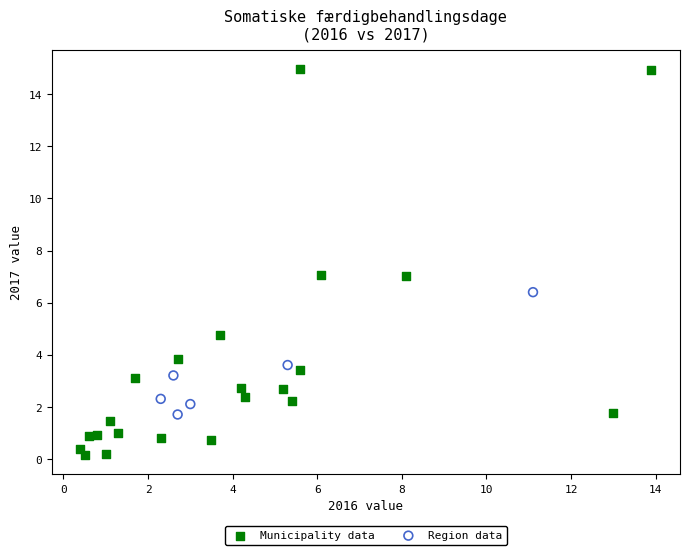

Which series contains the highest Y value?

Municipality data